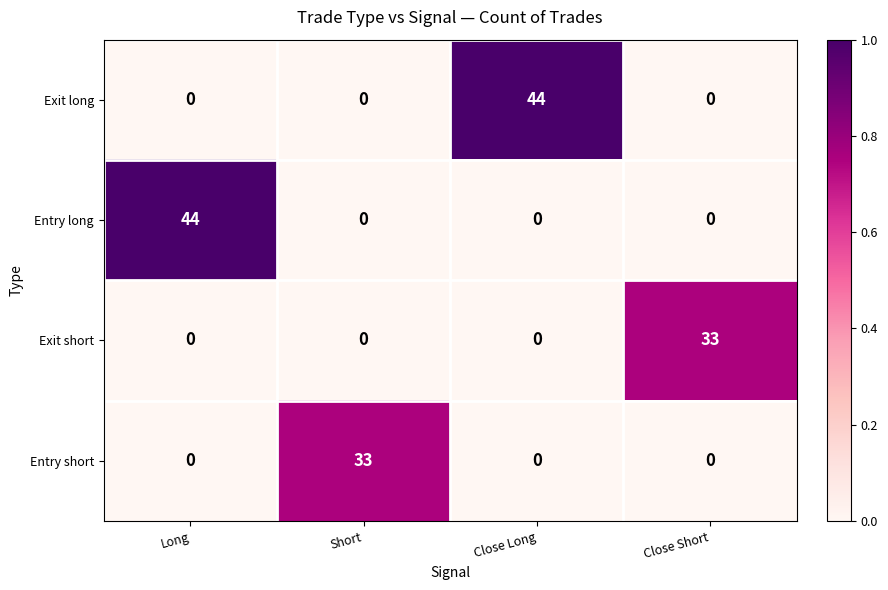

True or false: Exit short has a value of 0 at Long.

True